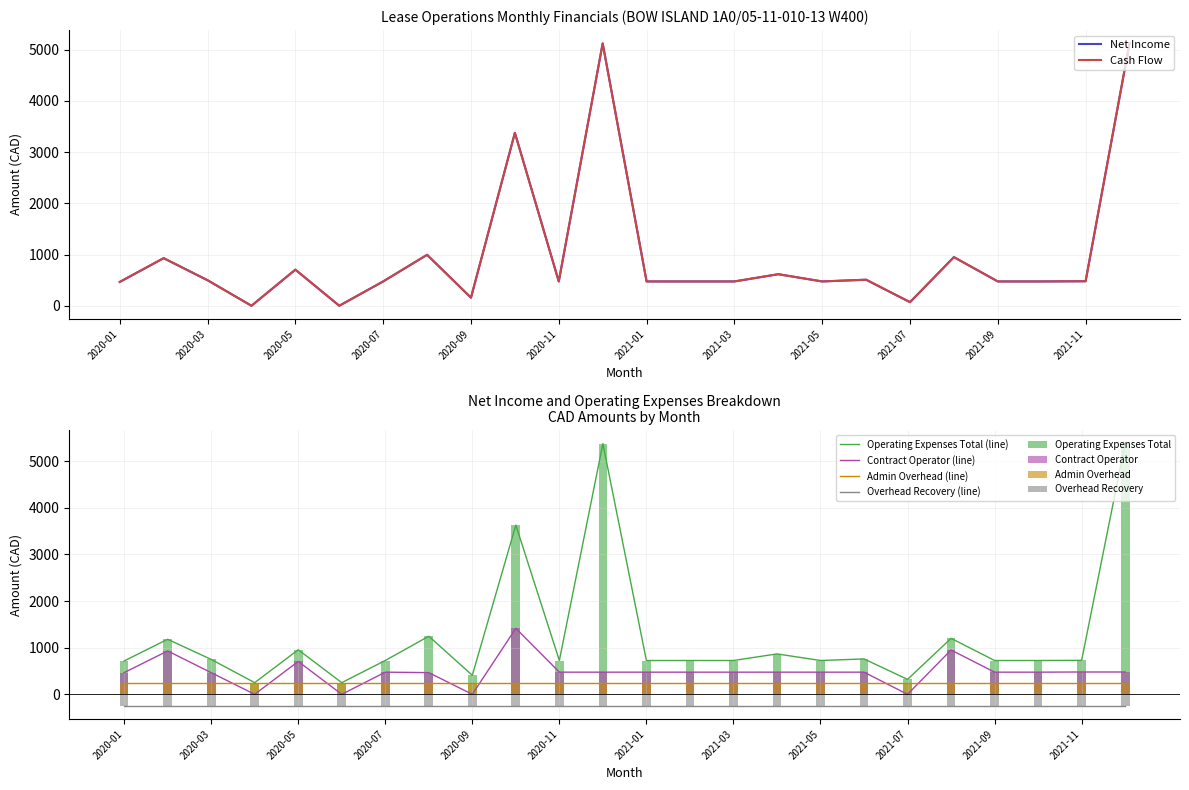

True or false: Admin Overhead (line) and Contract Operator (line) intersect in this chart.

True